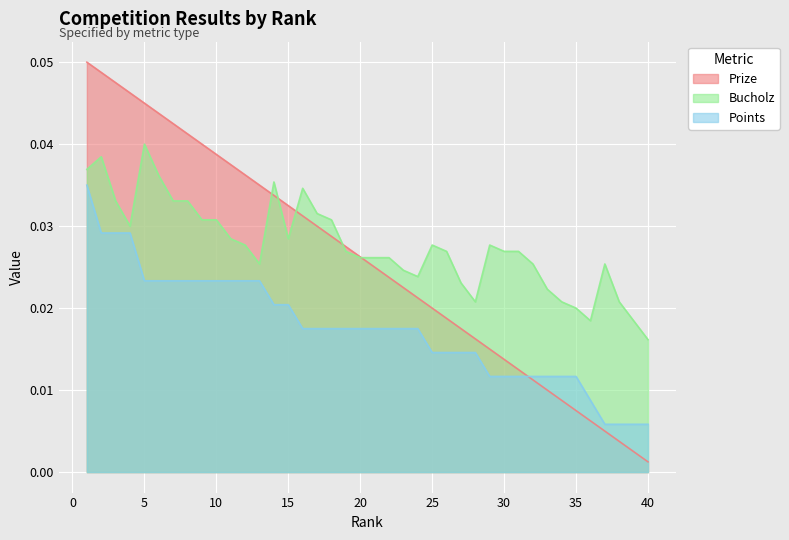

At which category is the sum across all series the highest?

1